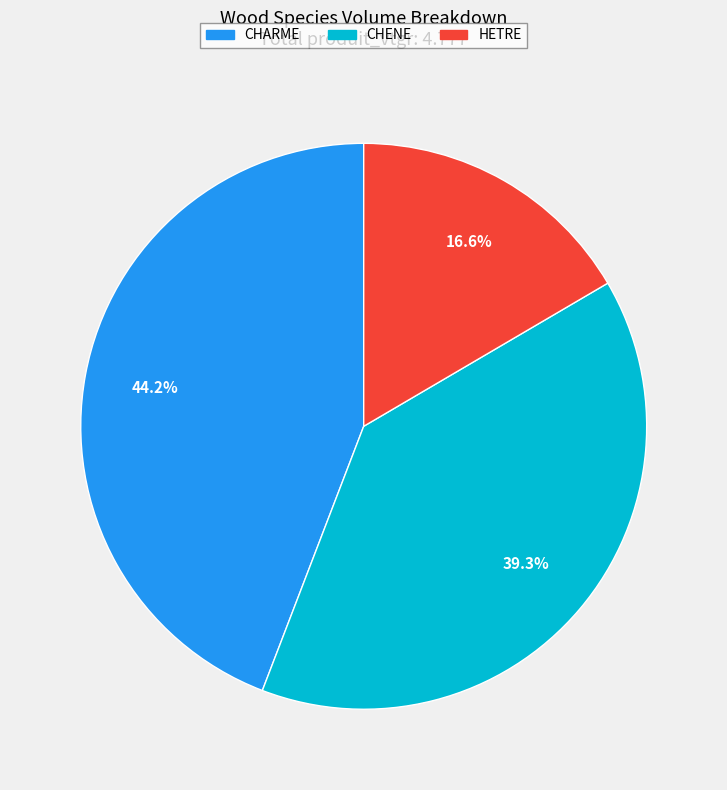

The CHARME slice represents 34% of the pie. True or false?

False